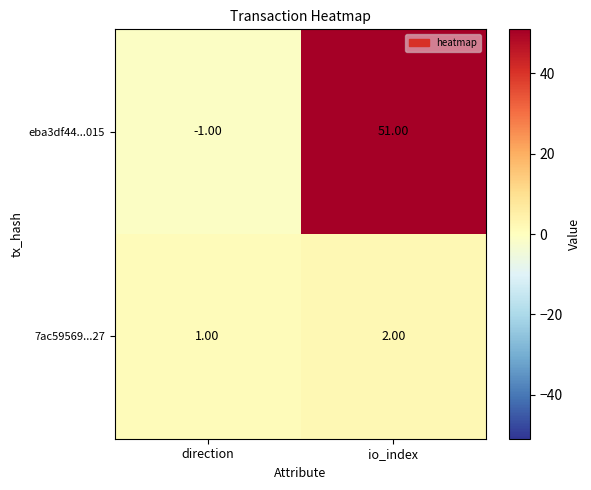

At which category does the chart reach its minimum across all series?

direction